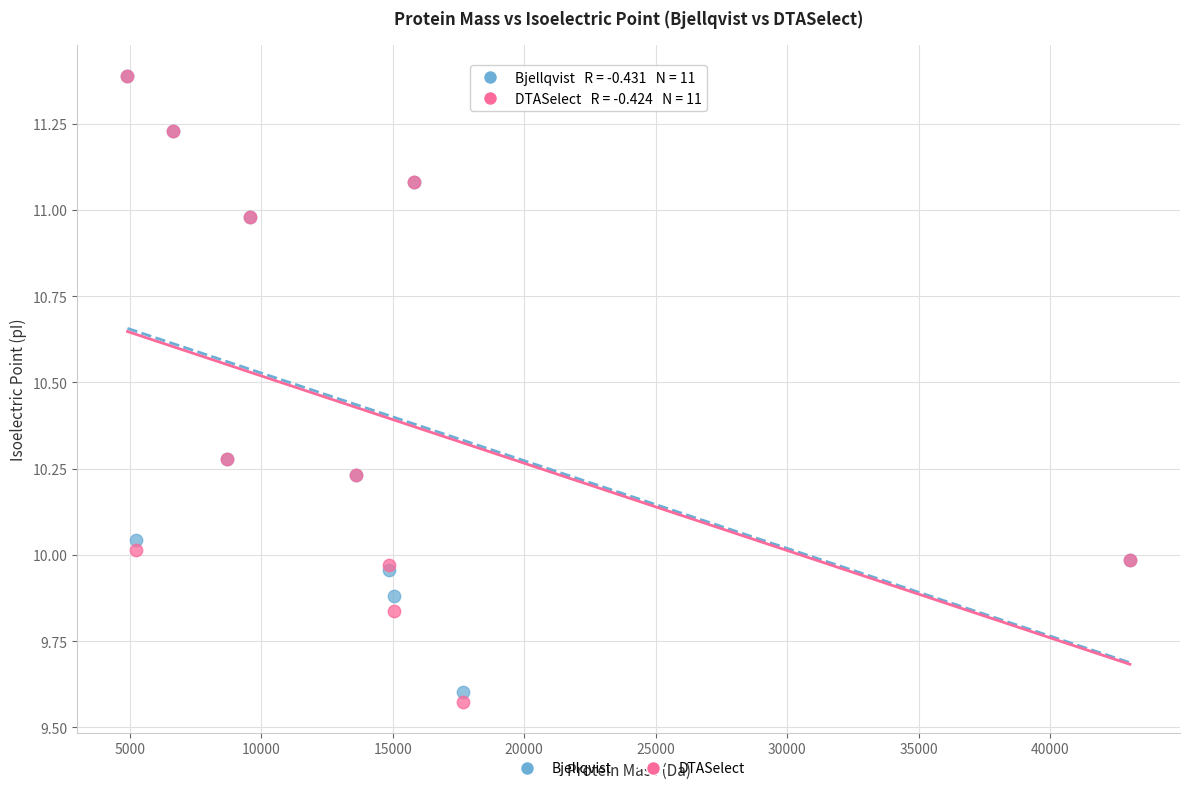

Which series has the largest Y range (max minus min)?

DTASelect